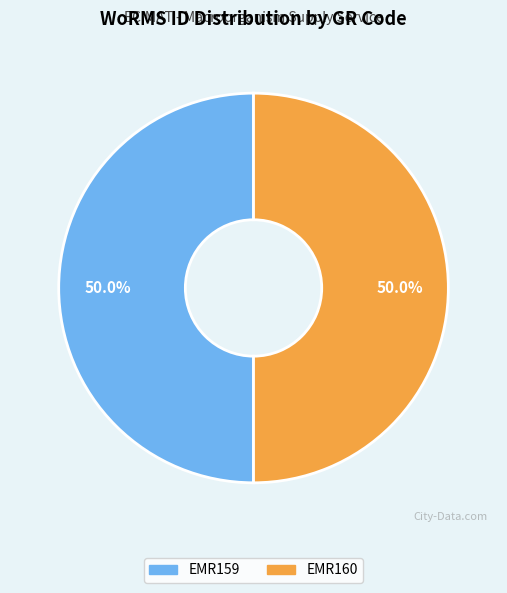

To the nearest percent, what is the combined percentage of EMR159 and EMR160?

100%